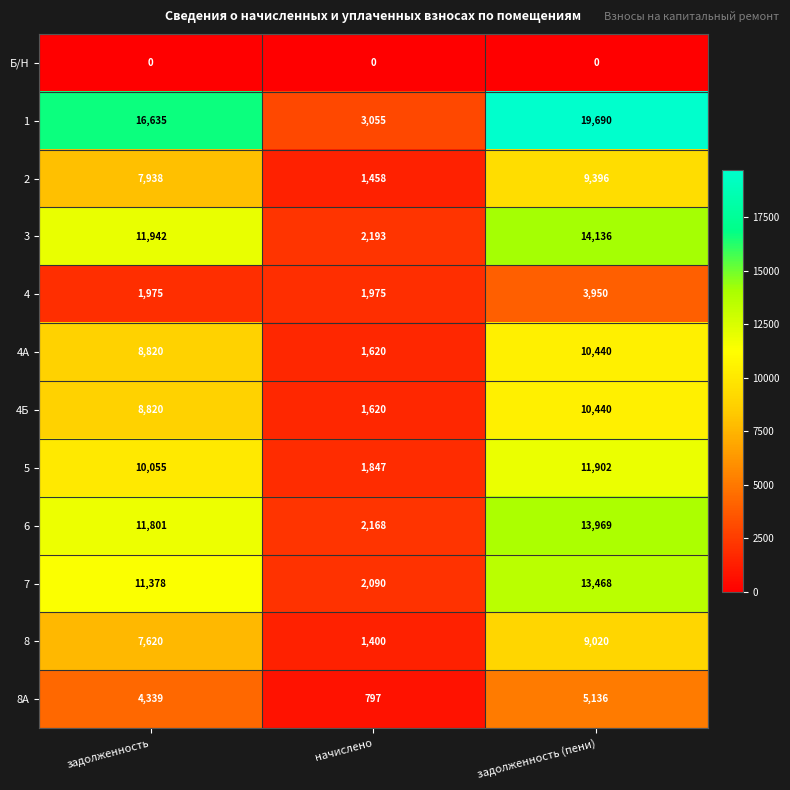

What is the minimum value for 8А?

797